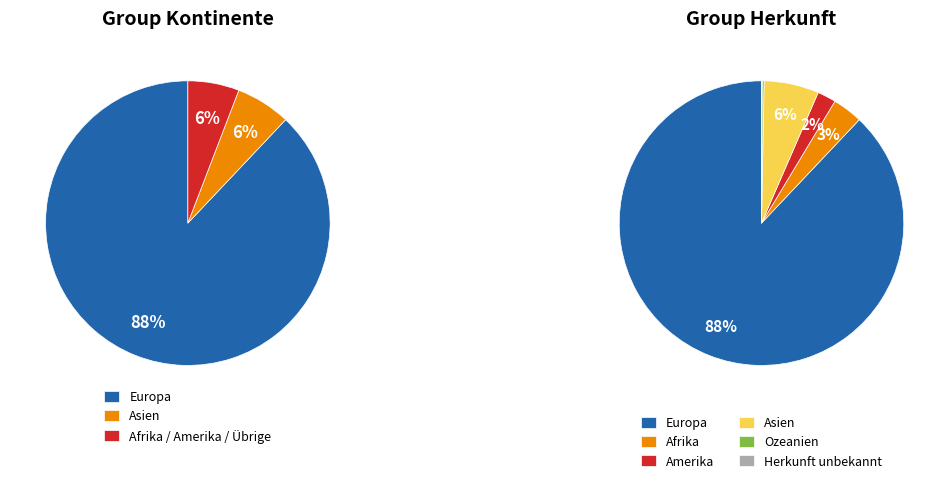

Combined, do Europa and Amerika account for over 50%?

Yes